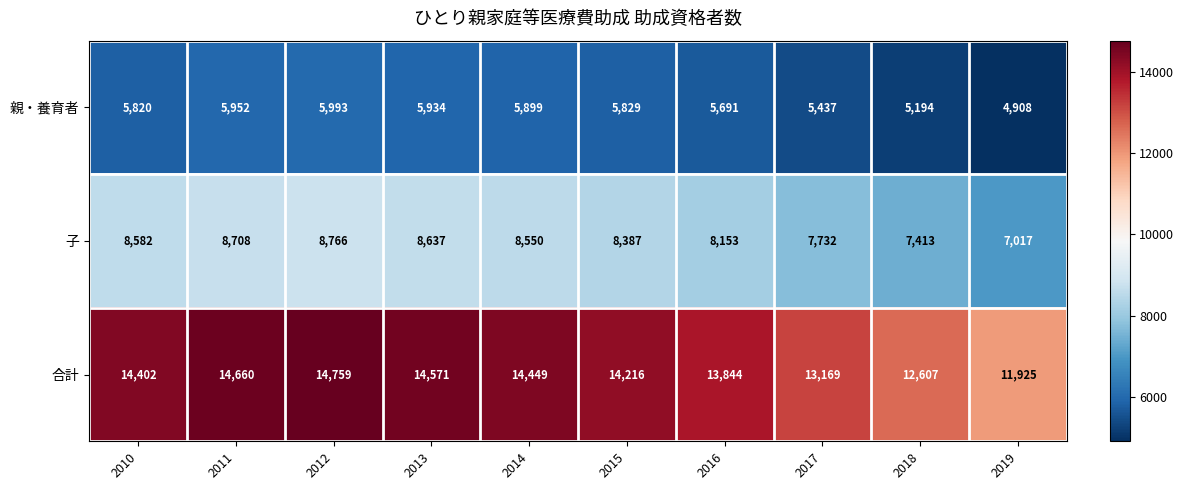

Reading right to left, what are all the values shown in this chart?

親・養育者: 4908	5194	5437	5691	5829	5899	5934	5993	5952	5820
子: 7017	7413	7732	8153	8387	8550	8637	8766	8708	8582
合計: 11925	12607	13169	13844	14216	14449	14571	14759	14660	14402